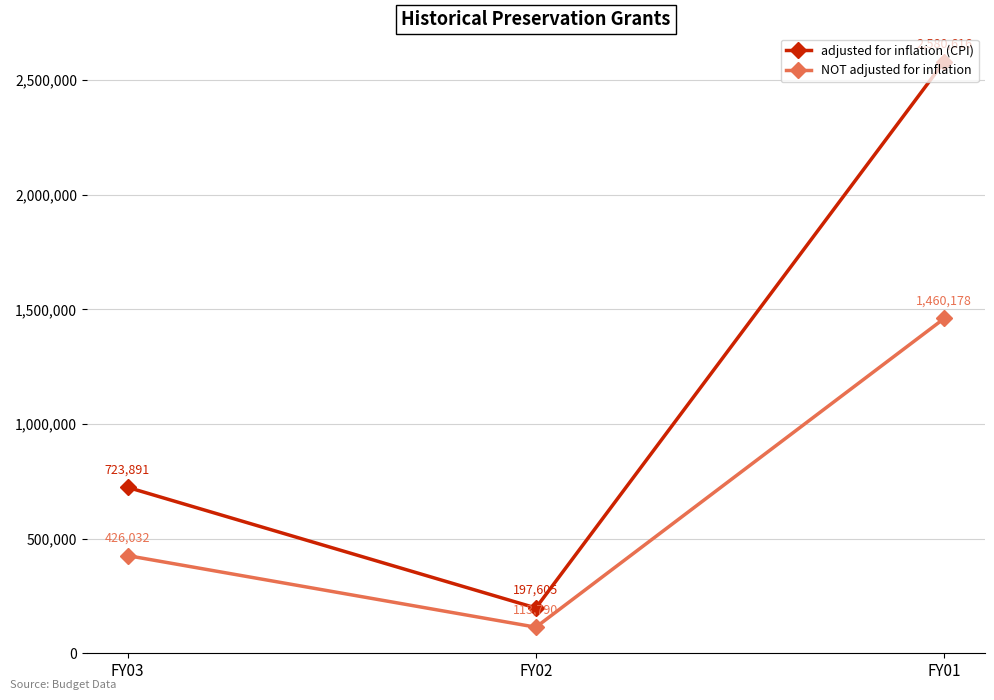

At FY02, list the series in order from smallest to largest.

NOT adjusted for inflation, adjusted for inflation (CPI)